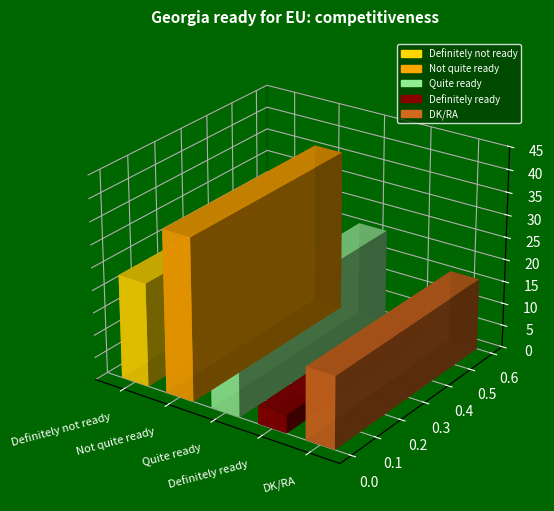

What value does the data have at Definitely ready?

4